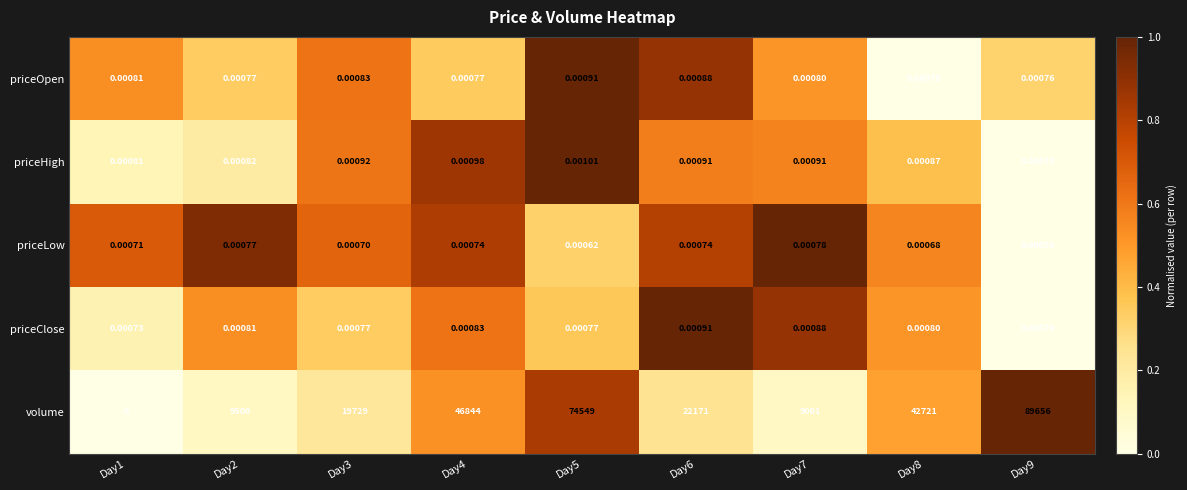

Which label corresponds to the largest value in the chart?

Day5